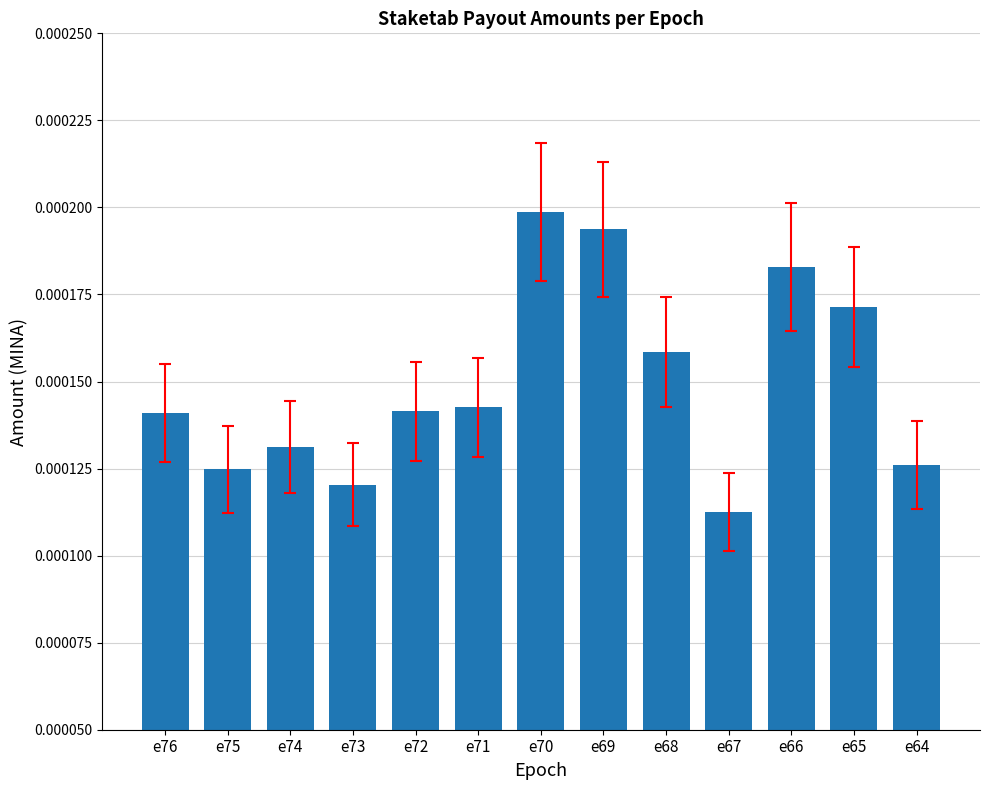

How many distinct data groups are displayed?

1